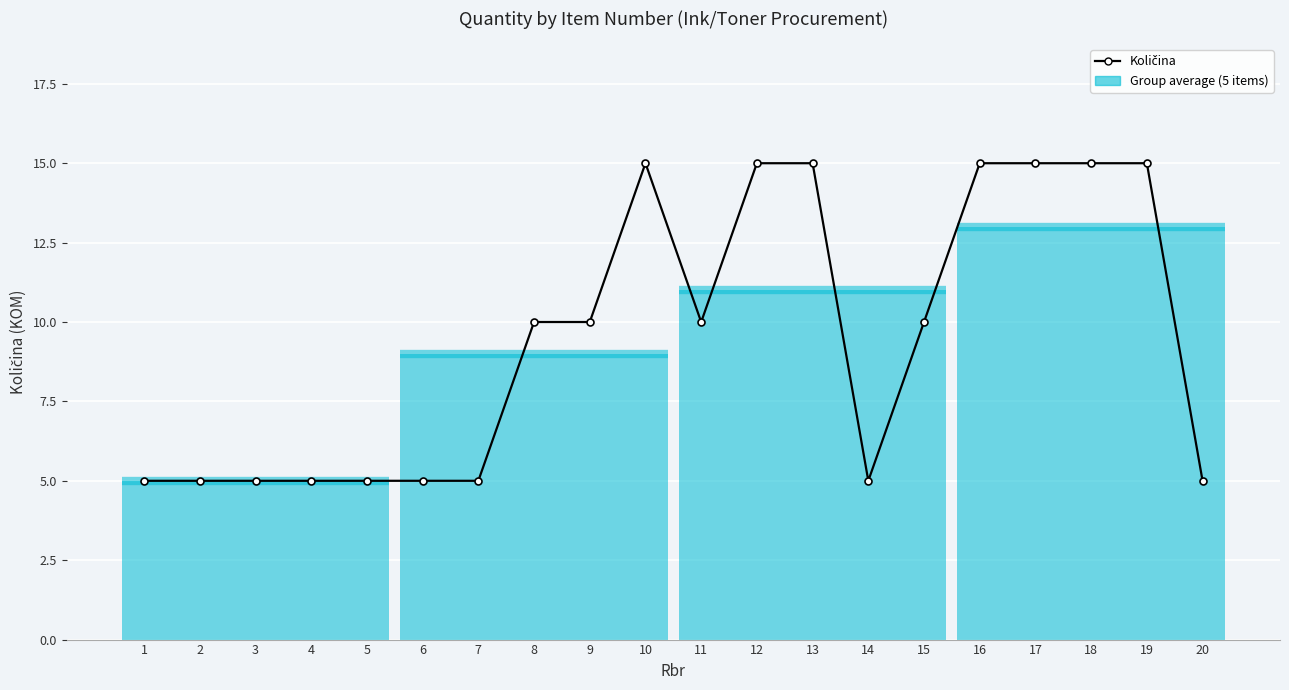

Reading left to right, extract all data points from this chart.

1=5	2=5	3=5	4=5	5=5	6=5	7=5	8=10	9=10	10=15	11=10	12=15	13=15	14=5	15=10	16=15	17=15	18=15	19=15	20=5